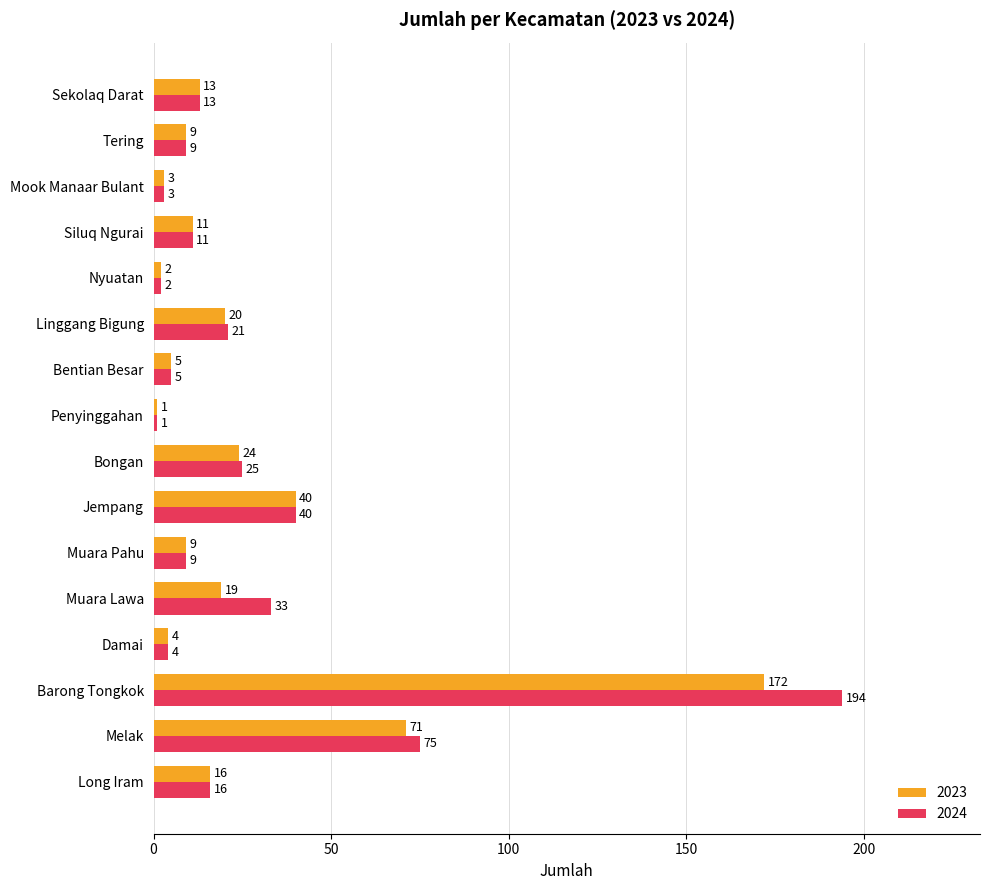

What is the difference between the maximum and second lowest values in the 2024 series?

192